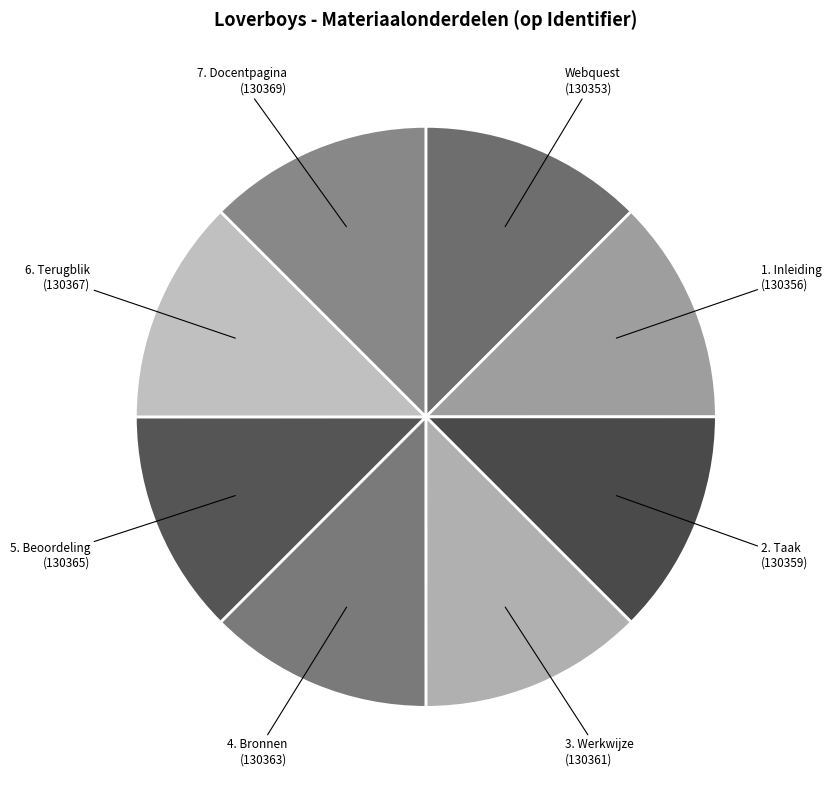

Approximately how many times larger is the value at Webquest compared to 6. Terugblik?

1.0